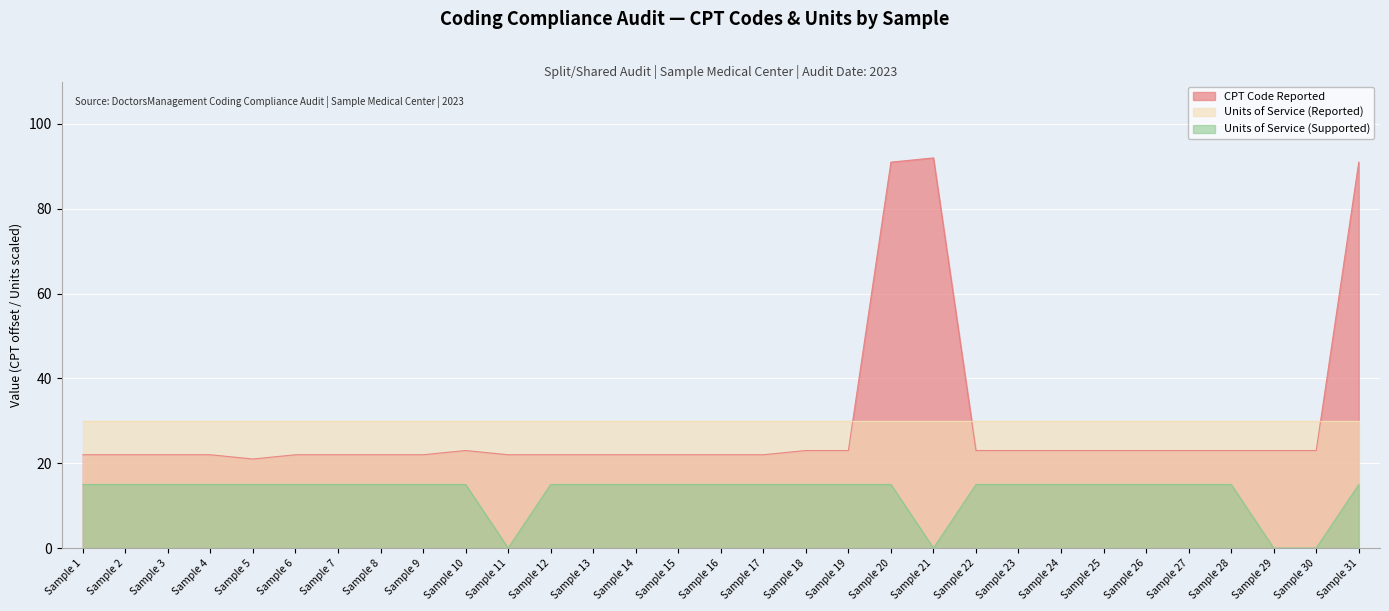

Rank the series by their maximum value, from highest to lowest.

CPT Code Reported, Units of Service (Reported), Units of Service (Supported)